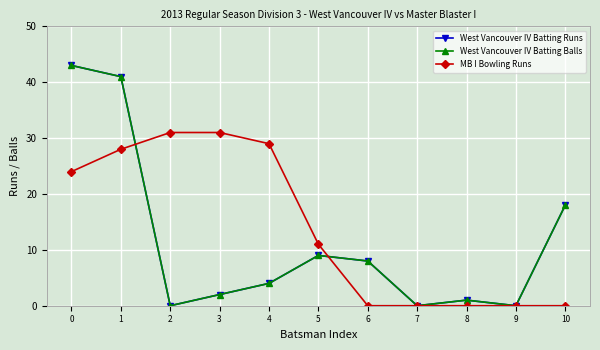

What is the value of the West Vancouver IV Batting Balls point at the 1st from the left?

43